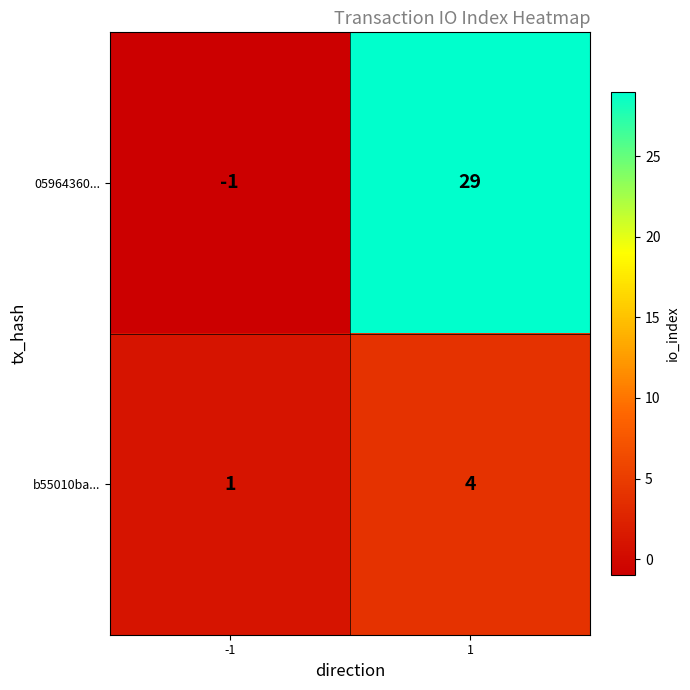

What value does the b55010ba... series have at 1?

4